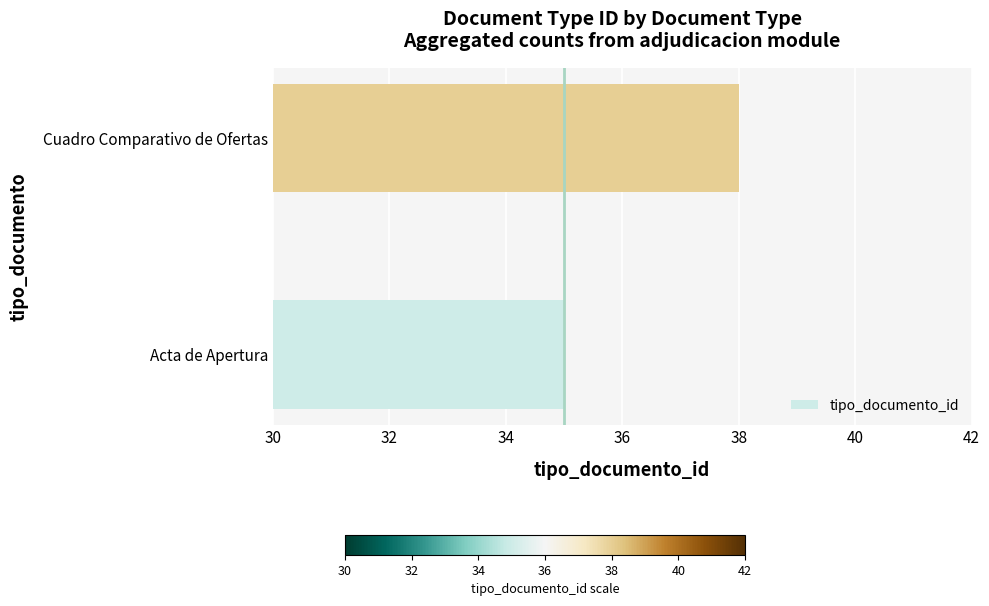

Where is the data nearest to the value 36?

Acta de Apertura